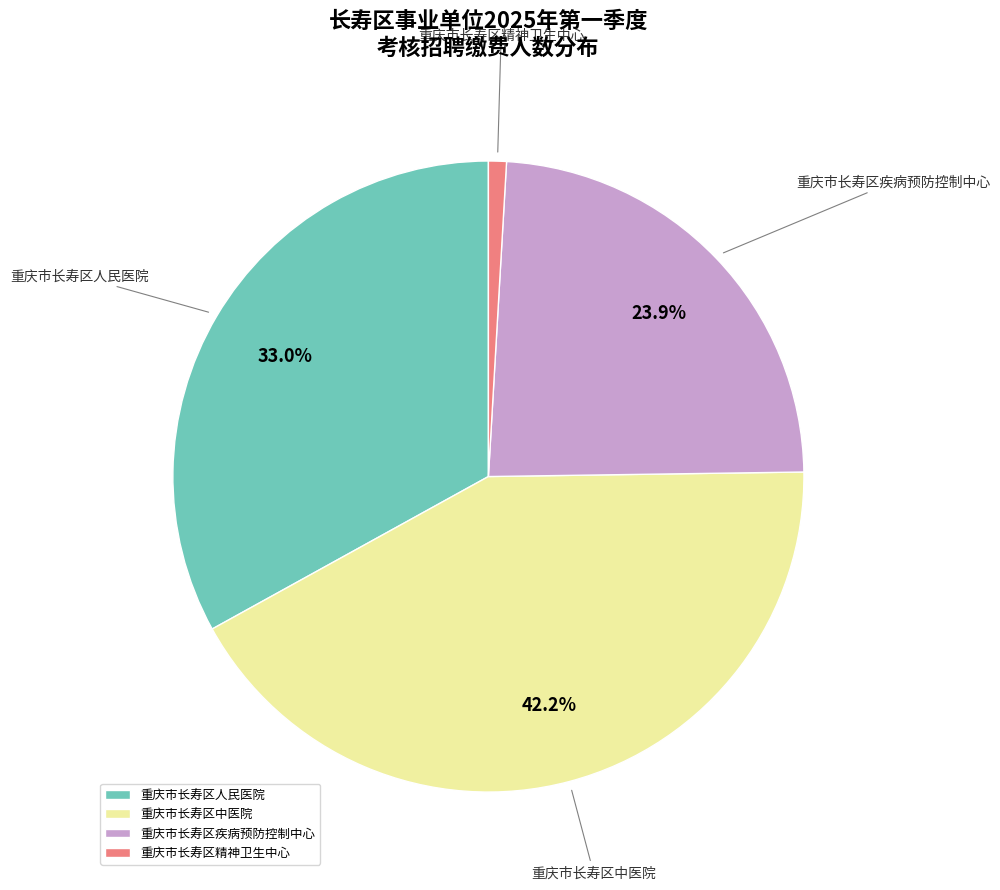

Which has a higher value, 重庆市长寿区中医院 or 重庆市长寿区人民医院?

重庆市长寿区中医院